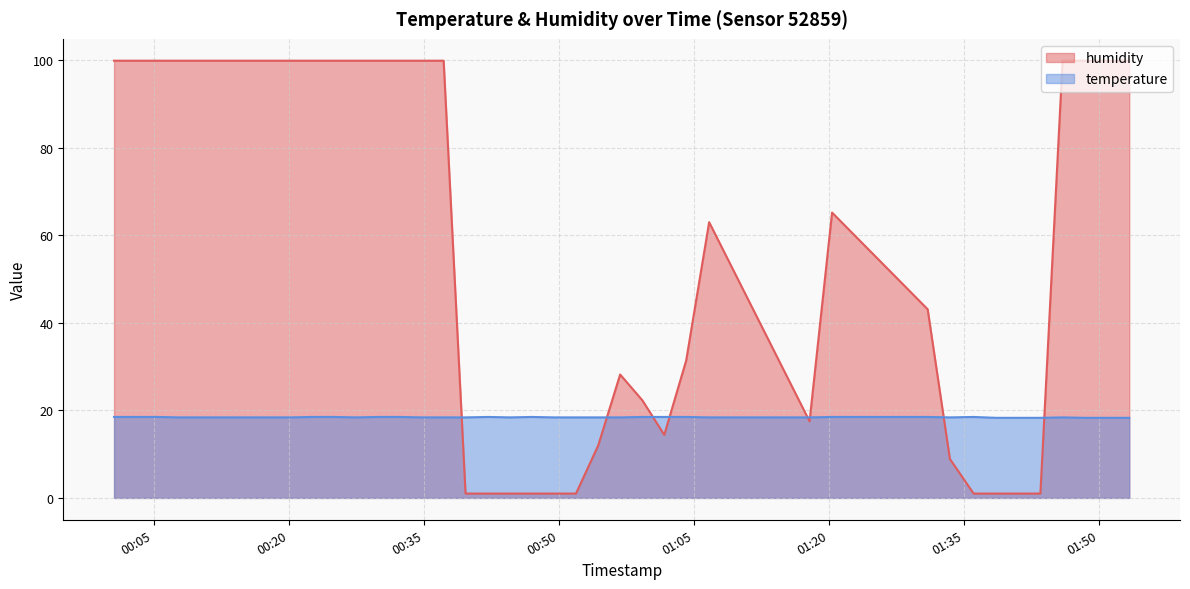

Which series has the widest spread of values?

humidity